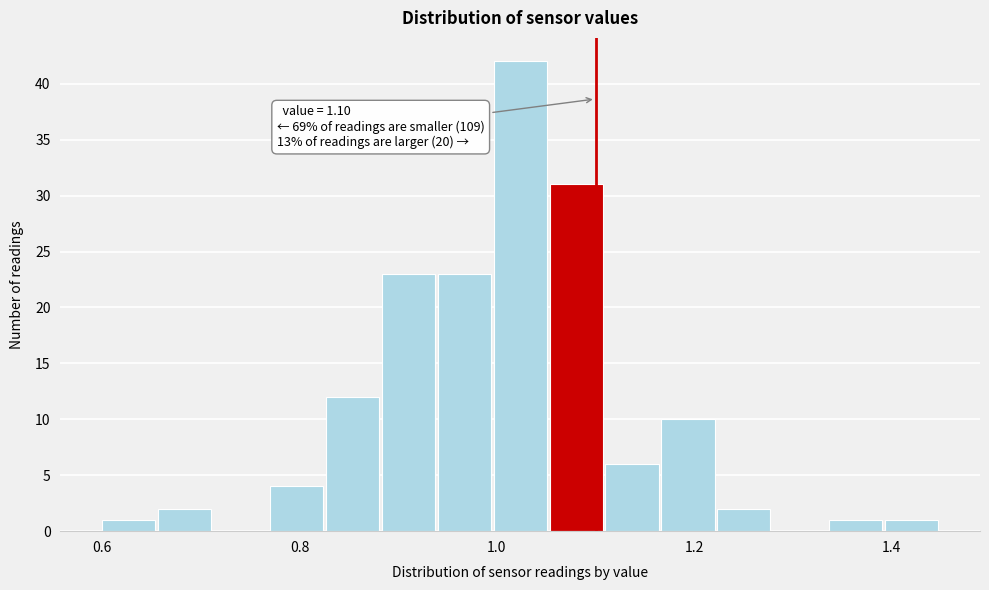

Read against the x-axis, roughly where is the centre of the tallest bar?

1.02